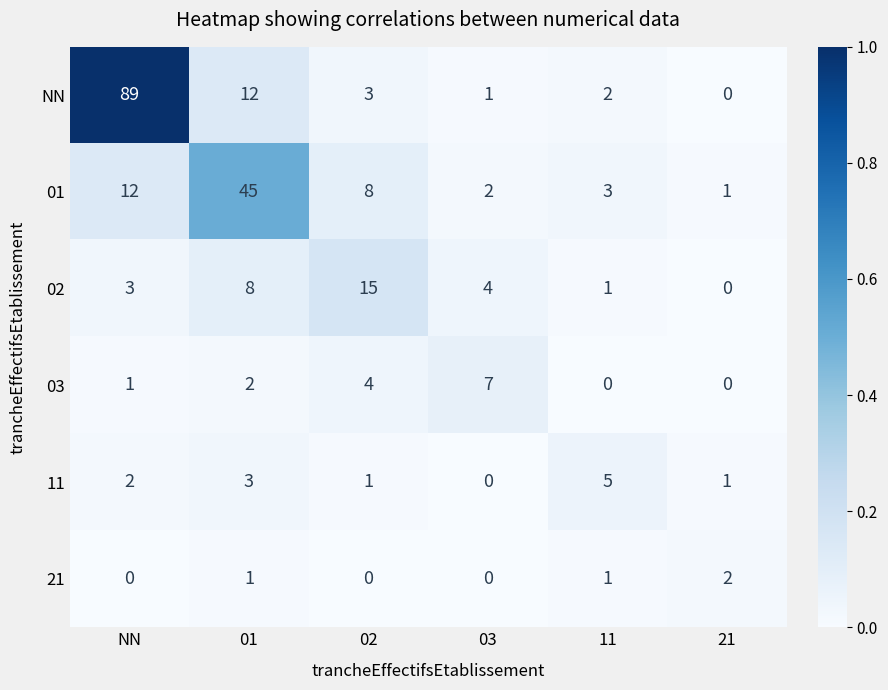

Which series changed the most between 01 and 02?

01